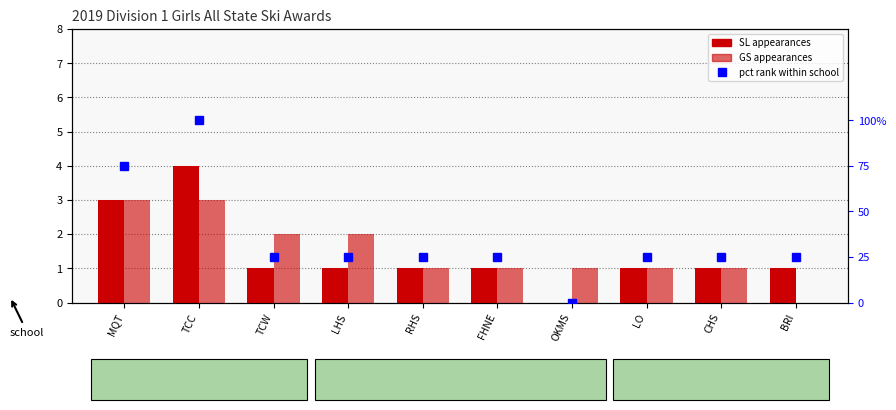

What is the label of the 5th bar from the left?

RHS